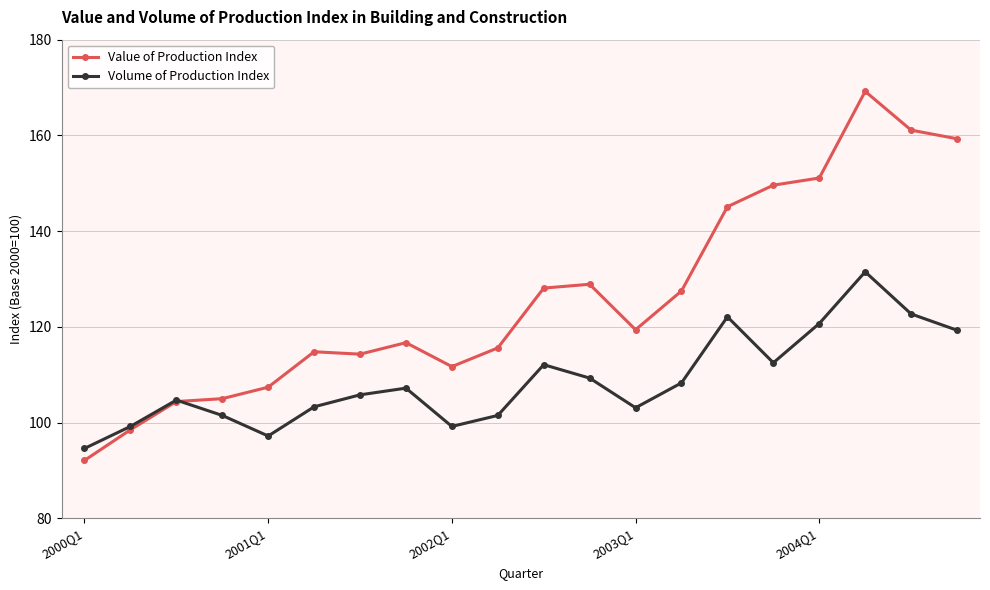

How many times do Value of Production Index and Volume of Production Index cross each other?

1